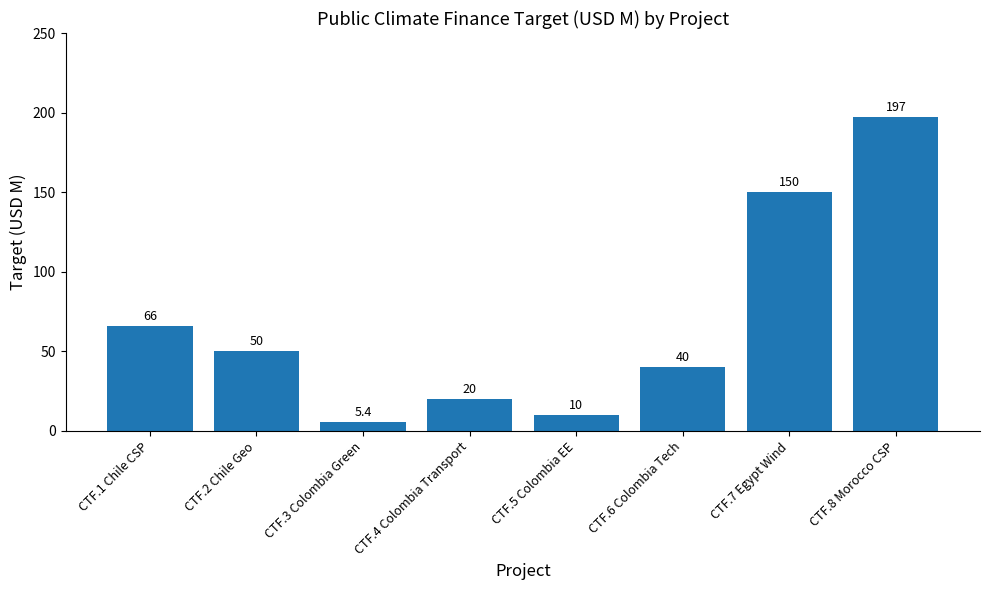

What is the value of the 1st bar from the left?

66.0